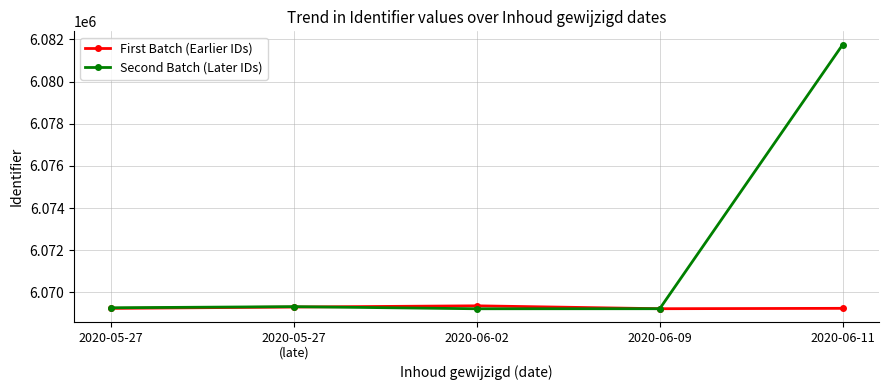

Is it true that First Batch (Earlier IDs) equals 3503163.7 at 2020-06-02?

False